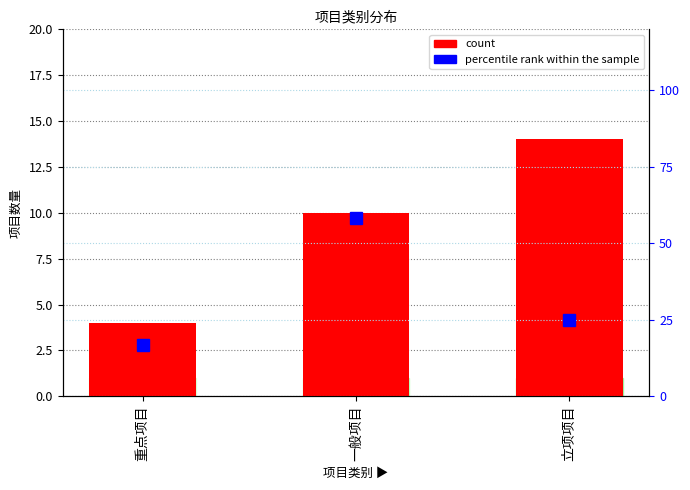

Is the value of count at 立项项目 greater than the value of percentile rank within the sample at 一般项目?

No